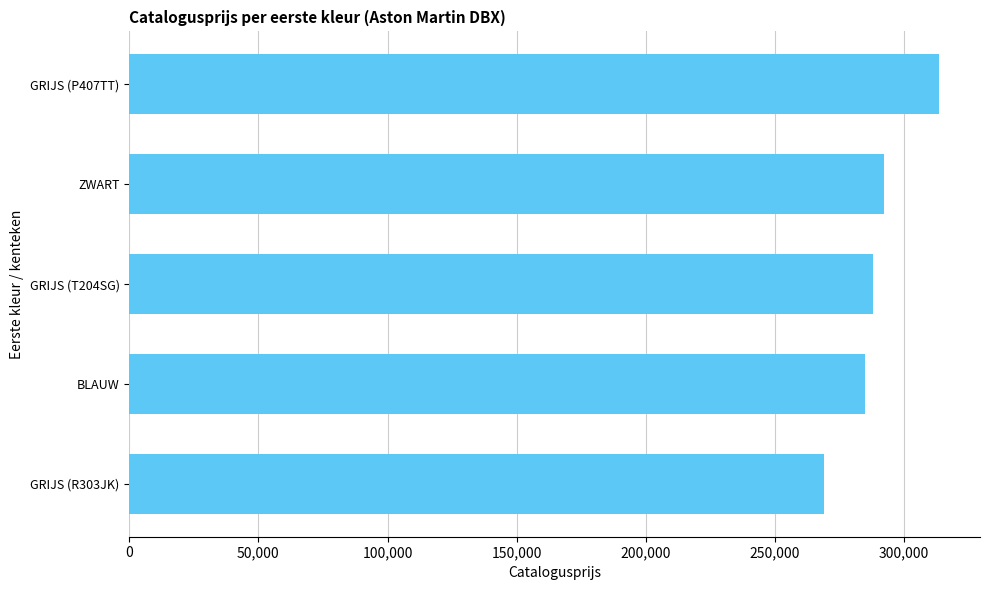

How many bars are there in total?

5